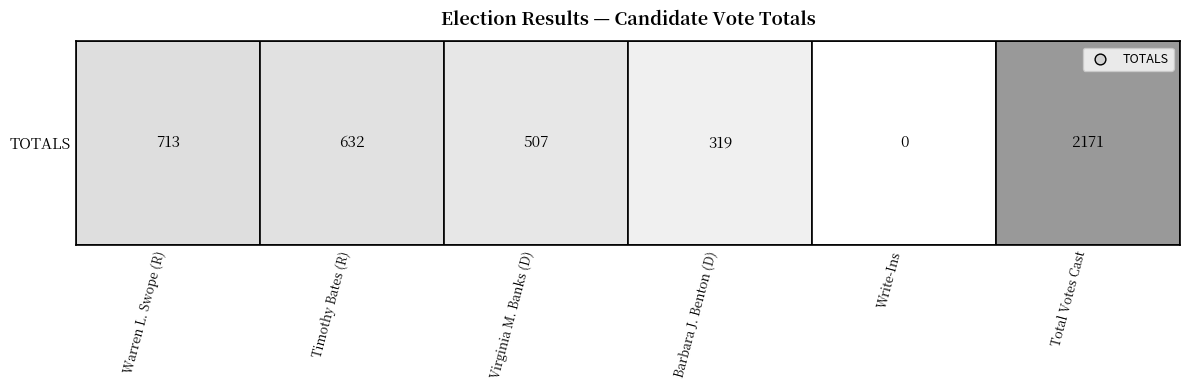

Rank the categories by value from highest to lowest.

5, 0, 1, 2, 3, 4